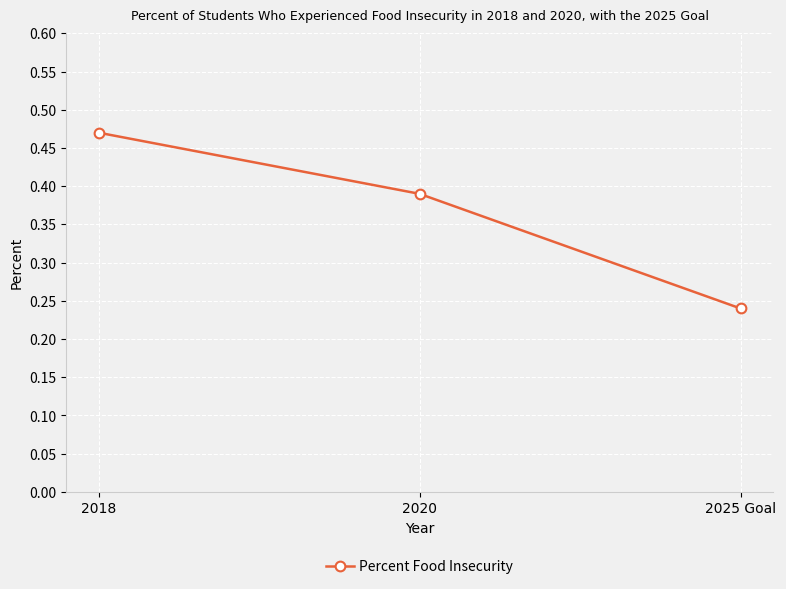

The value at 2025 Goal is 0.4. True or false?

False